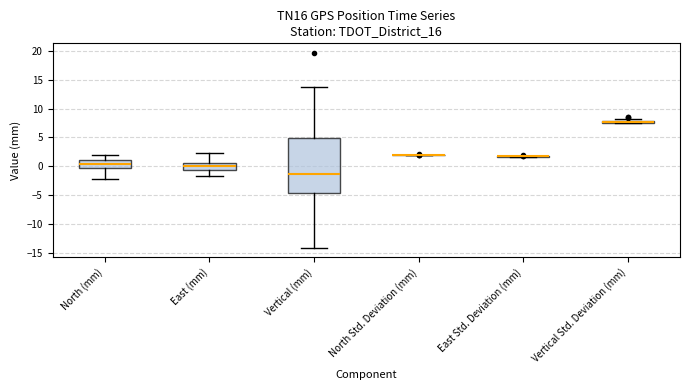

Comparing the boxes themselves (not the whiskers), which one is the tallest?

Vertical (mm)